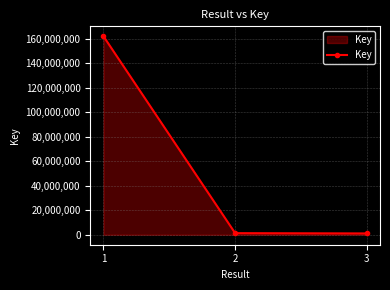

What is the greatest value displayed?

162060546